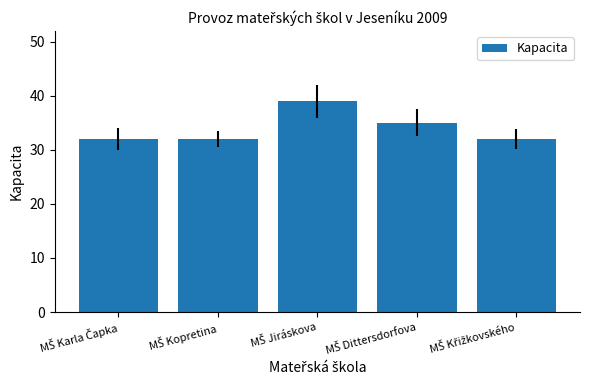

What is the greatest value displayed?

39